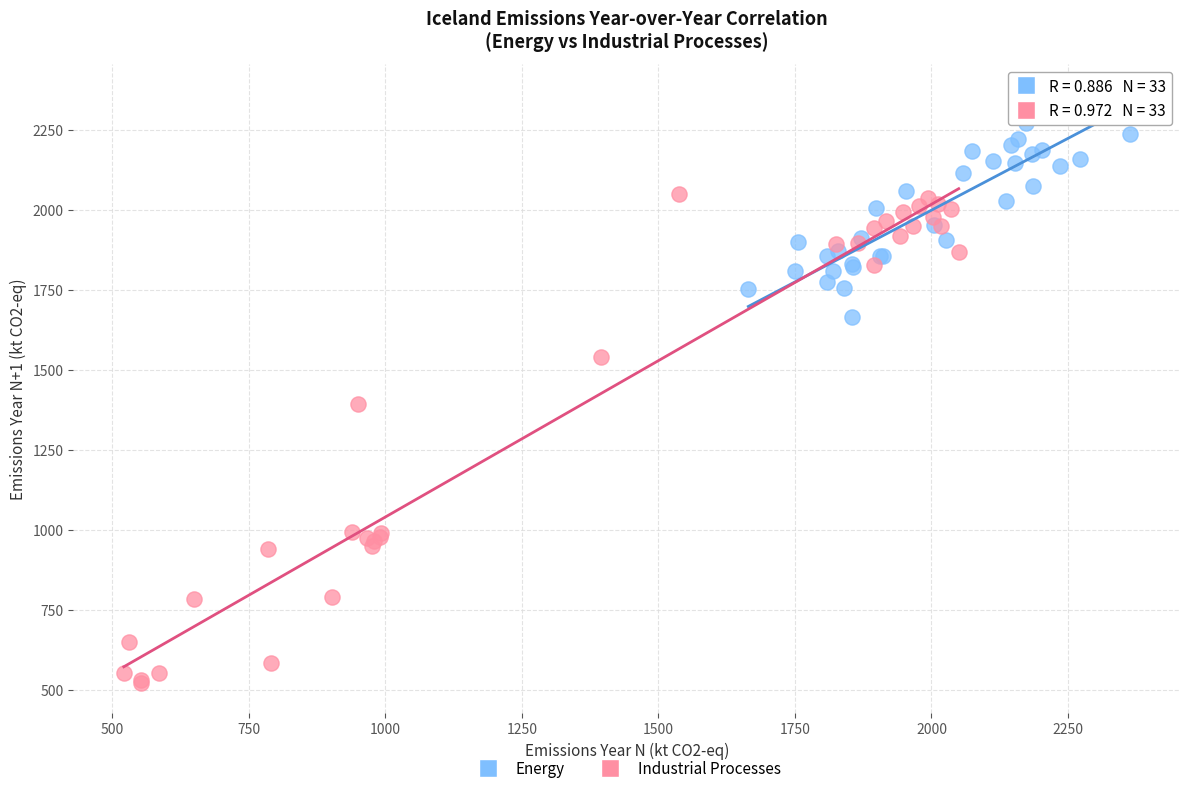

Which series contains the highest Y value?

Energy